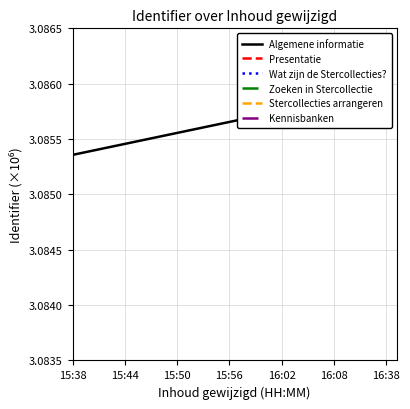

How many interior local peaks does the Zoeken in Stercollectie series have?

3